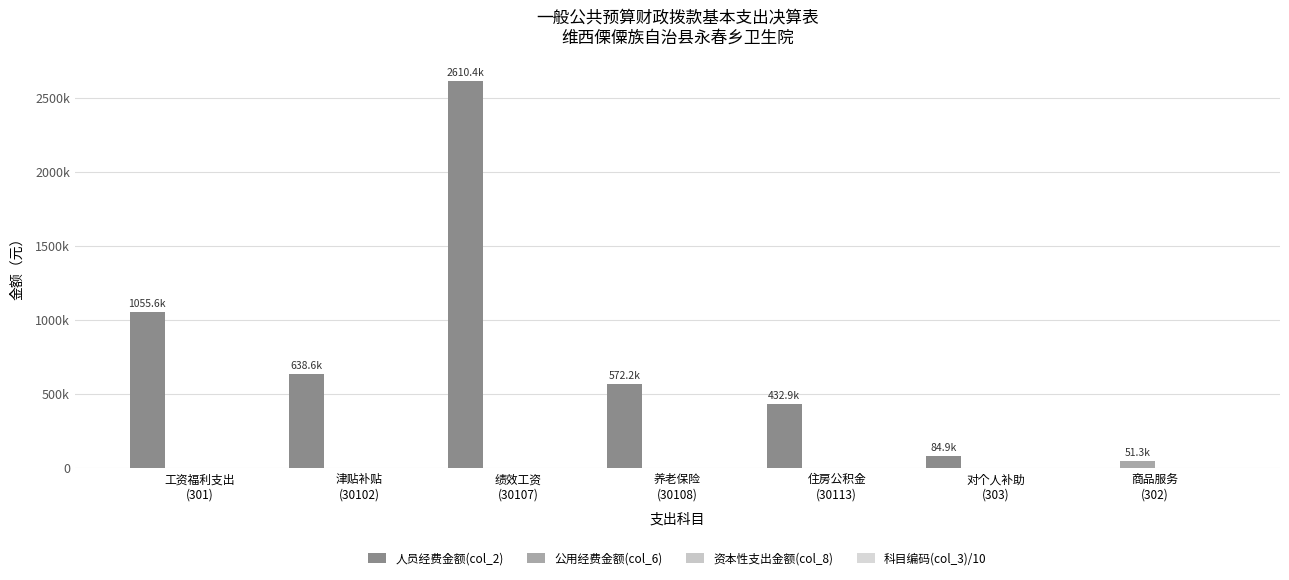

Reading left to right, transcribe all the data shown in this chart.

人员经费金额(col_2): 1055635.0	638602.0	2610442.0	572194.6	432872.6	84948.0	0.0
公用经费金额(col_6): 0.0	0.0	0.0	0.0	0.0	0.0	51338.6
资本性支出金额(col_8): 0.0	0.0	0.0	0.0	0.0	0.0	0.0
科目编码(col_3)/10: 3010.1	3010.2	3010.7	3010.8	3011.3	3030.5	3022.8